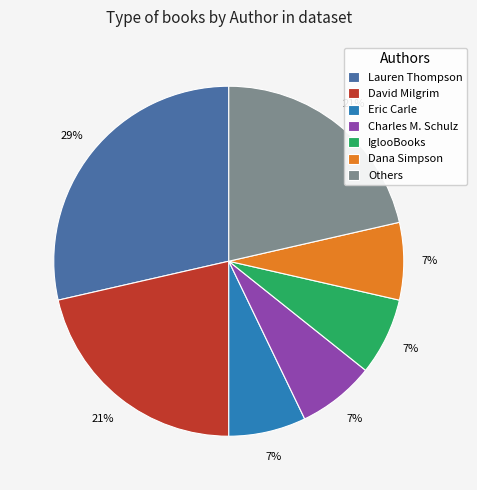

Does Eric Carle account for over 50% of the chart?

No